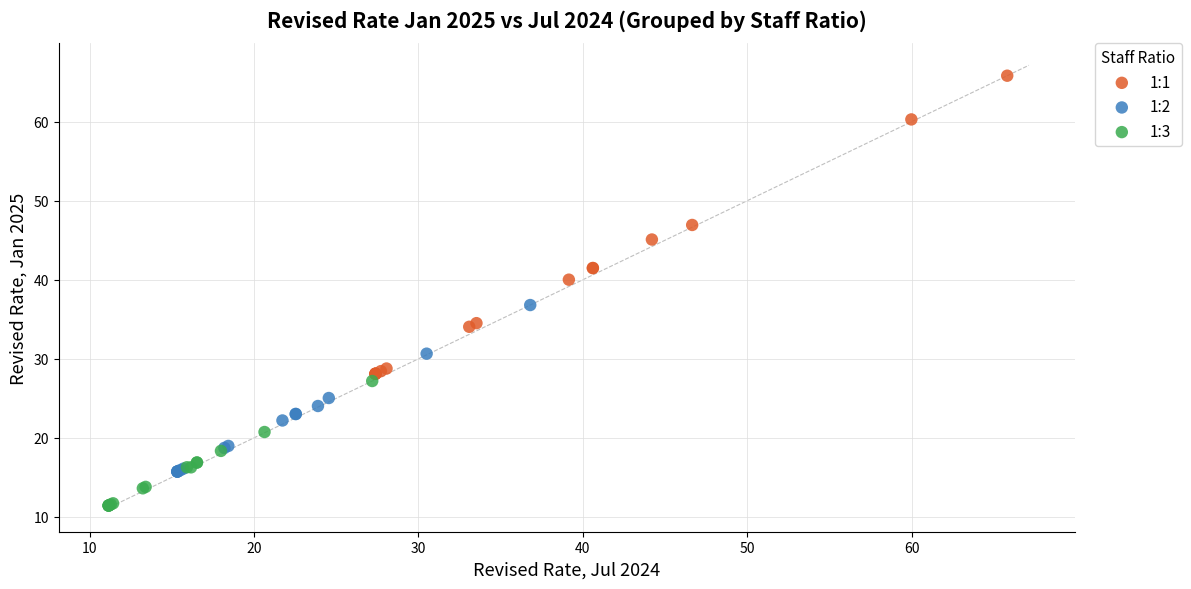

Which series reaches the minimum Y coordinate?

1:3